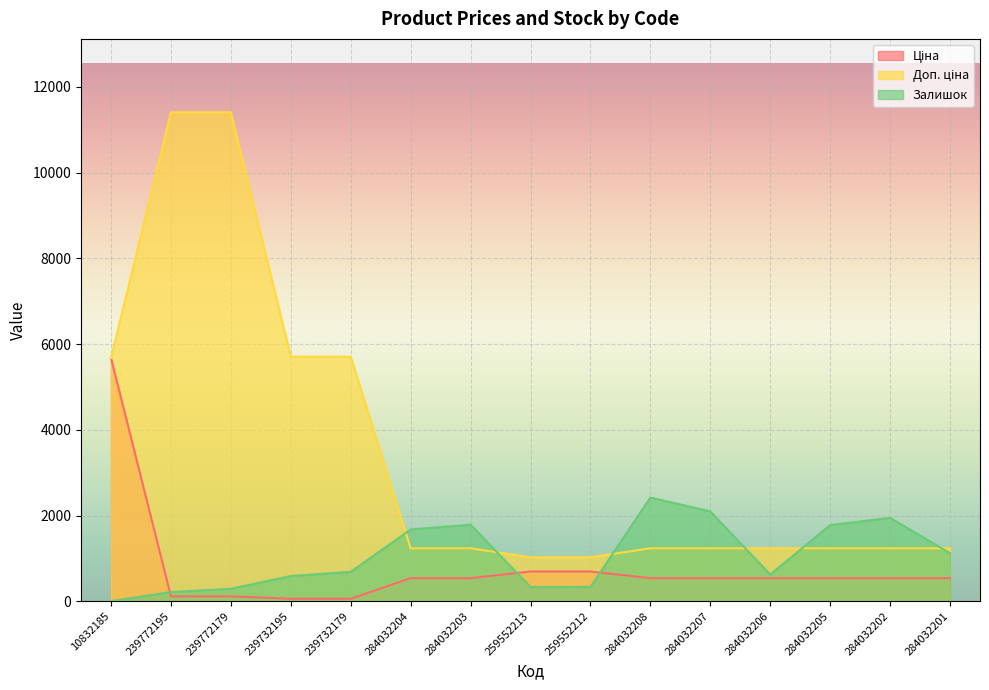

What are all the series names shown in the legend?

Ціна, Доп. ціна, Залишок